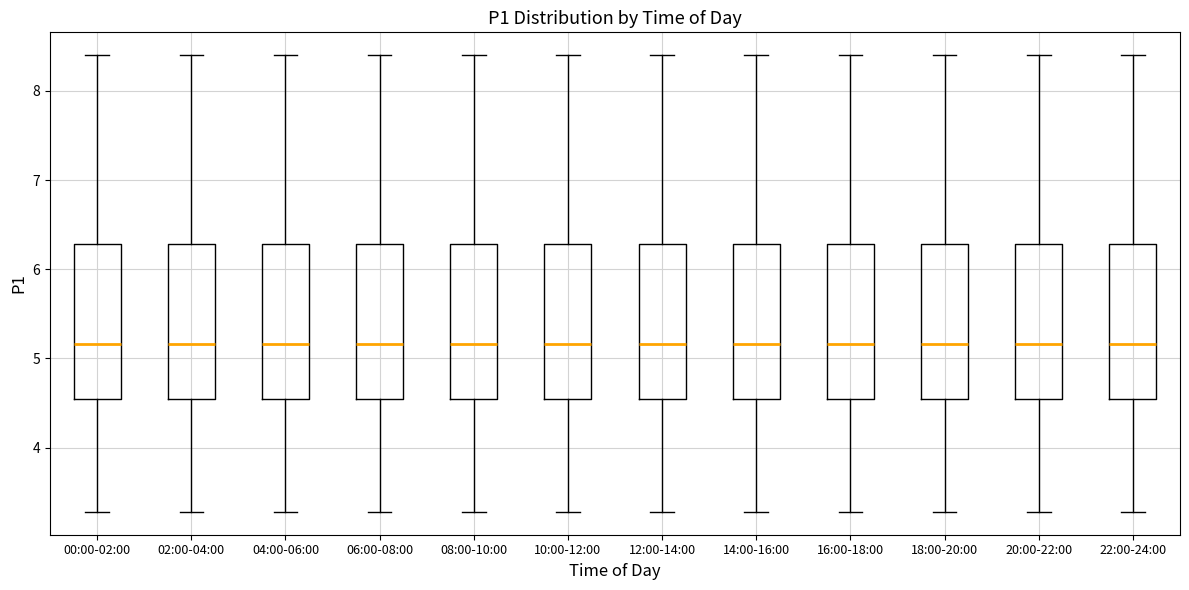

Where does the median line of the box for 20:00-22:00 sit on the y-axis? The values are not printed on the chart, so give them approximately, as read against the axis.

5.2